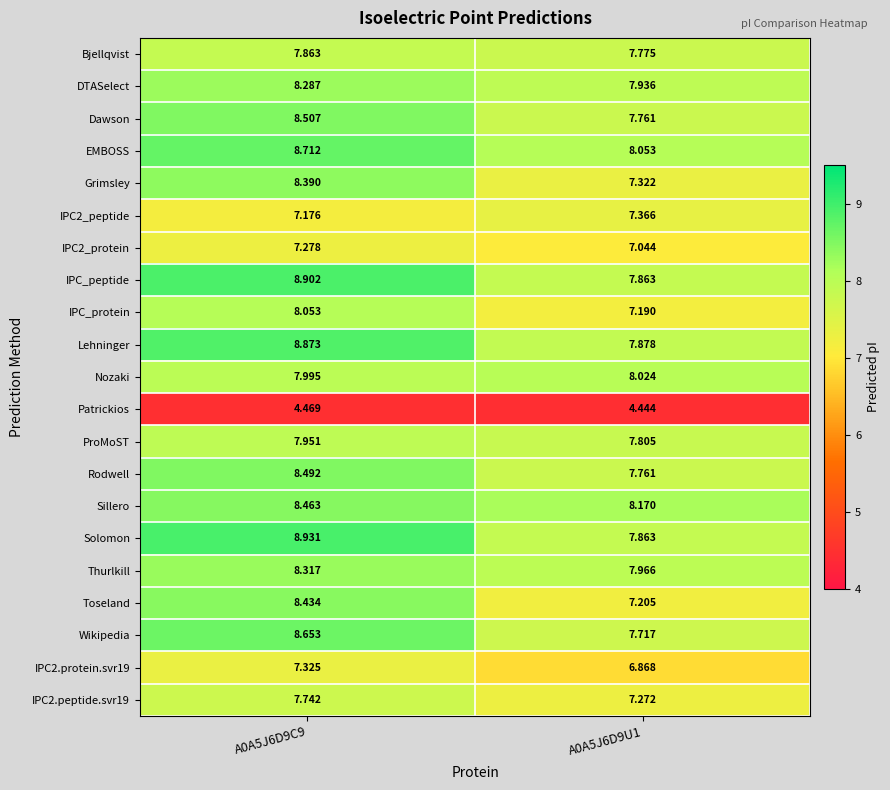

List the series in order of their peak value, lowest first.

Patrickios, IPC2_protein, IPC2.protein.svr19, IPC2_peptide, IPC2.peptide.svr19, Bjellqvist, ProMoST, Nozaki, IPC_protein, DTASelect, Thurlkill, Grimsley, Toseland, Sillero, Rodwell, Dawson, Wikipedia, EMBOSS, Lehninger, IPC_peptide, Solomon